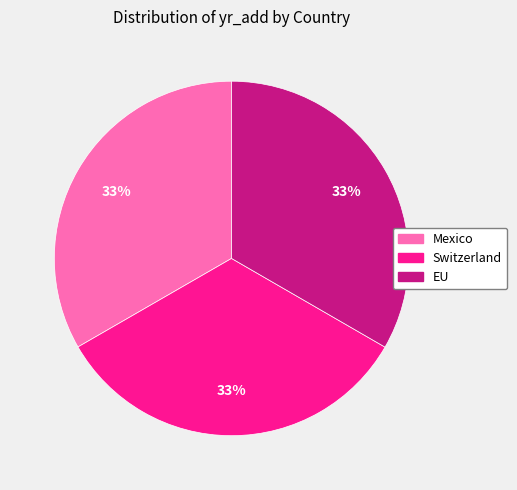

To the nearest percent, what percentage of the pie is Switzerland?

33%